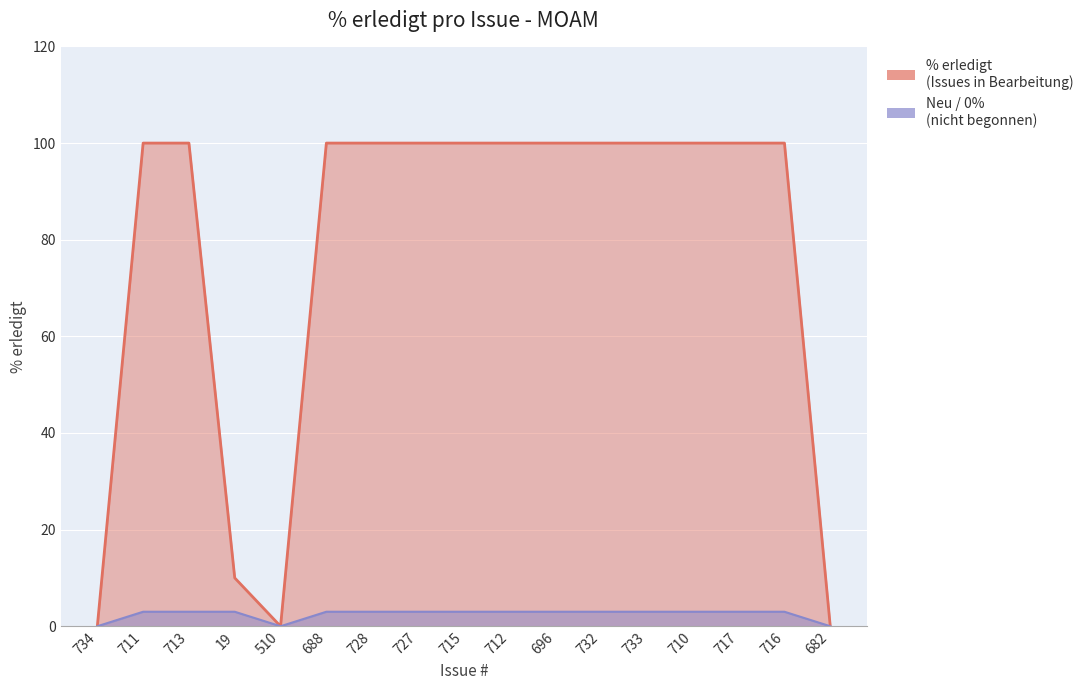

List the labels in order of value, smallest first.

734, 510, 682, 19, 711, 713, 688, 728, 727, 715, 712, 696, 732, 733, 710, 717, 716